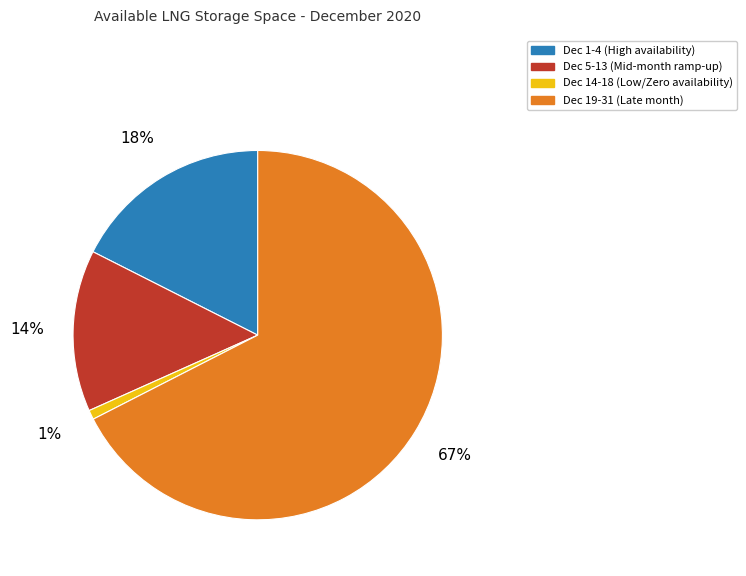

To the nearest percent, what is the average slice percentage?

25%